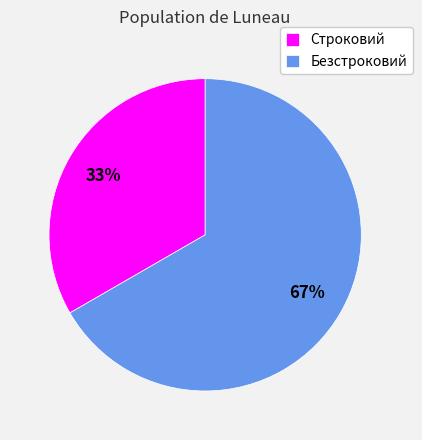

Count the number of slices in the pie.

2